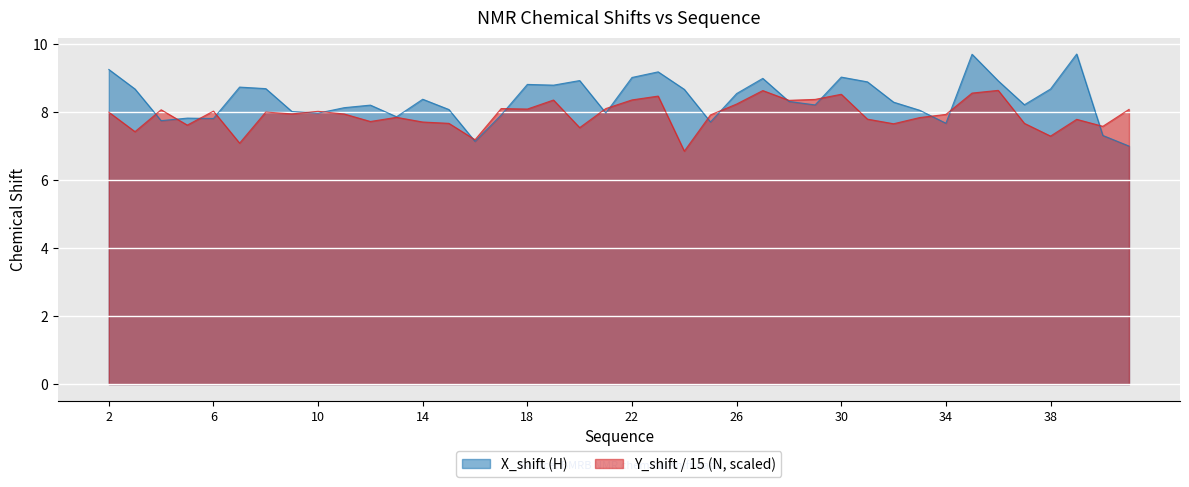

Reading right to left, what are all the values shown in this chart?

X_shift: 41=7.0	40=7.3	39=9.7	38=8.7	37=8.2	36=8.9	35=9.7	34=7.7	33=8.1	32=8.3	31=8.9	30=9.0	29=8.2	28=8.3	27=9.0	26=8.5	25=7.7	24=8.7	23=9.2	22=9.0	21=8.0	20=8.9	19=8.8	18=8.8	17=7.9	16=7.1	15=8.1	14=8.4	13=7.9	12=8.2	11=8.1	10=8.0	9=8.0	8=8.7	7=8.7	6=7.8	5=7.8	4=7.7	3=8.7	2=9.3
Y_shift: 41=8.1	40=7.6	39=7.8	38=7.3	37=7.7	36=8.6	35=8.6	34=7.9	33=7.8	32=7.7	31=7.8	30=8.5	29=8.4	28=8.3	27=8.6	26=8.2	25=7.9	24=6.9	23=8.5	22=8.4	21=8.1	20=7.5	19=8.4	18=8.1	17=8.1	16=7.2	15=7.7	14=7.7	13=7.8	12=7.7	11=7.9	10=8.0	9=7.9	8=8.0	7=7.1	6=8.0	5=7.6	4=8.1	3=7.4	2=8.0